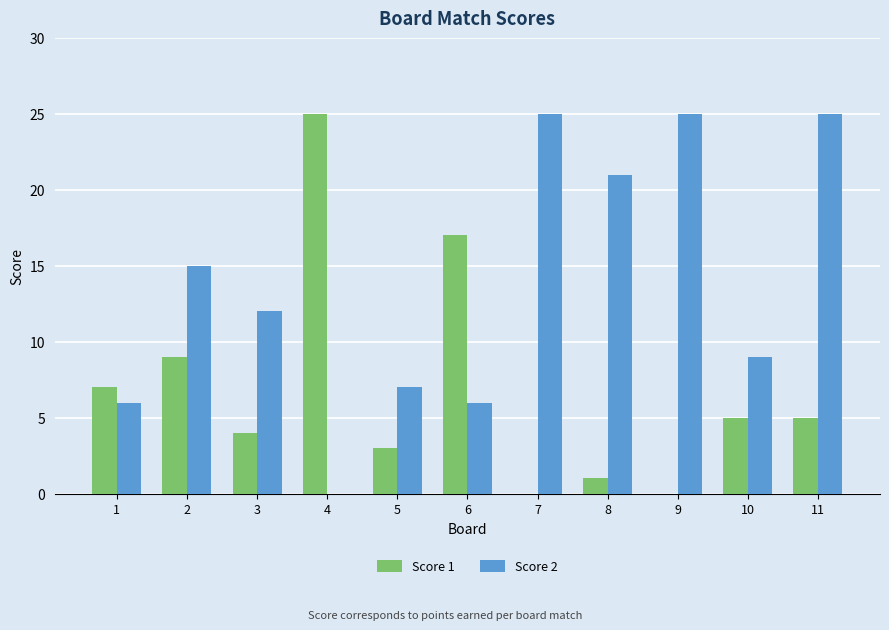

The value of Score 1 at 3 is 2. True or false?

False